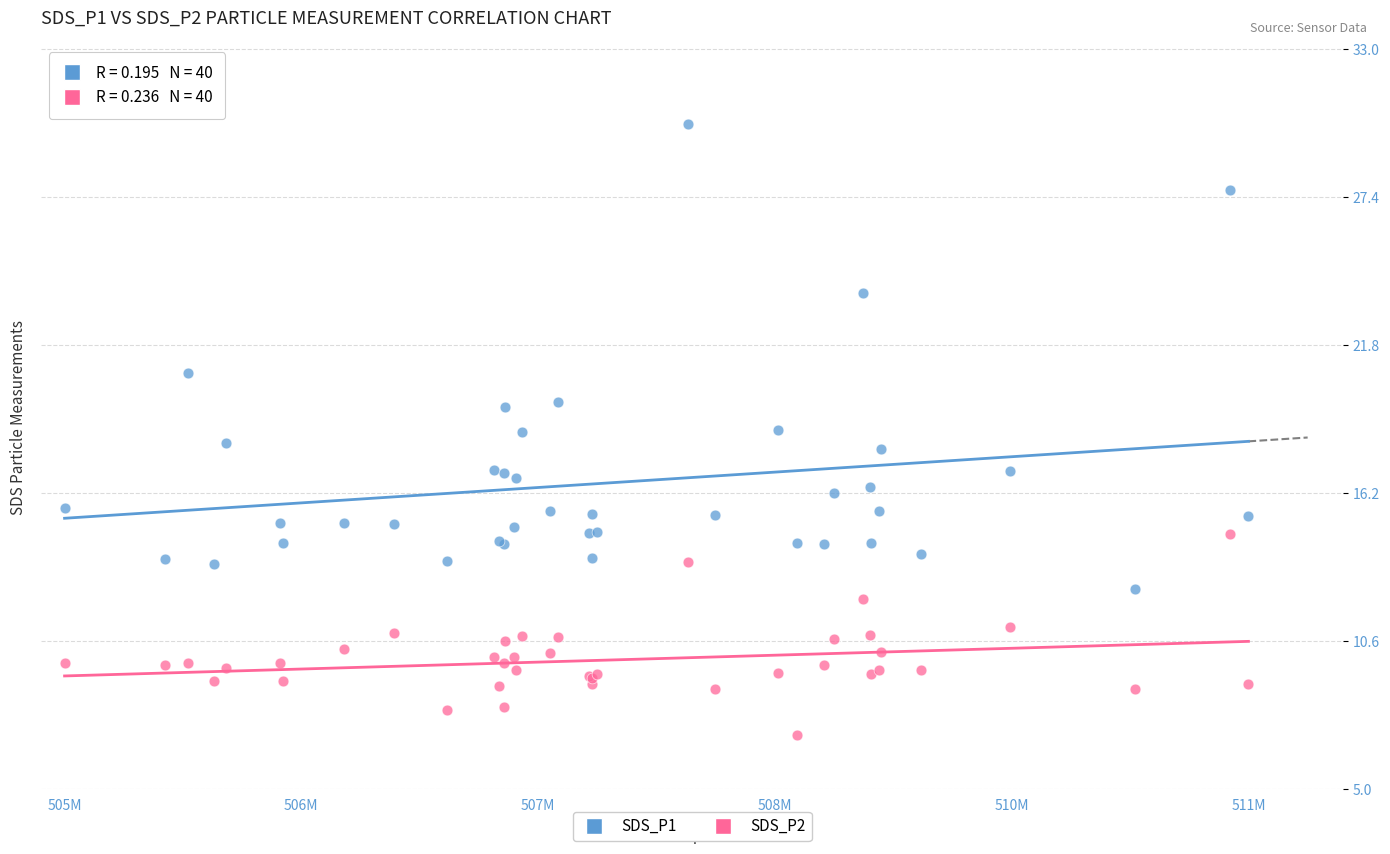

What are all the series names shown in the legend?

SDS_P1, SDS_P2